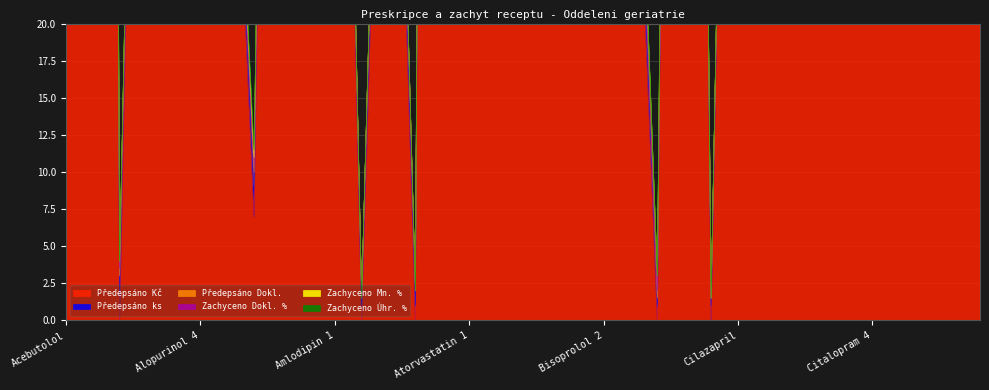

Which has a higher value, Citalopram 4 or Cefuroxim?

Citalopram 4